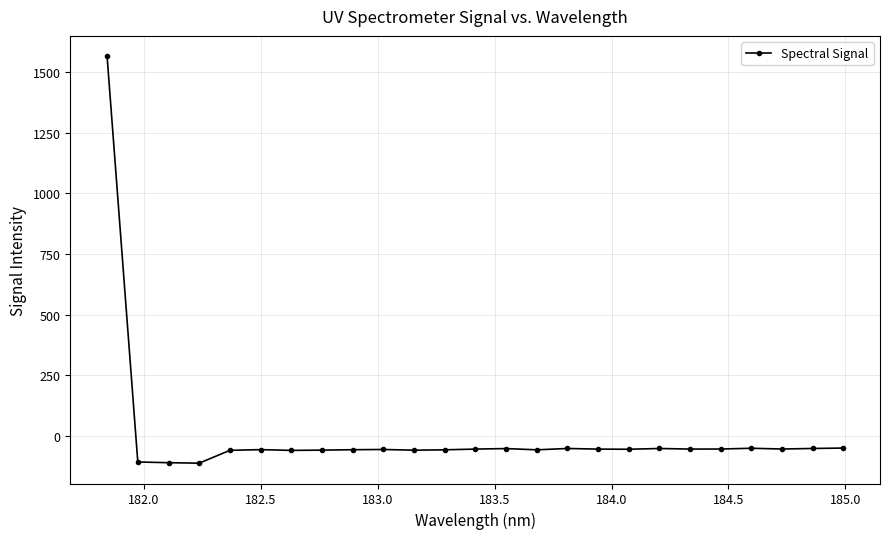

What is the average value?

4.2